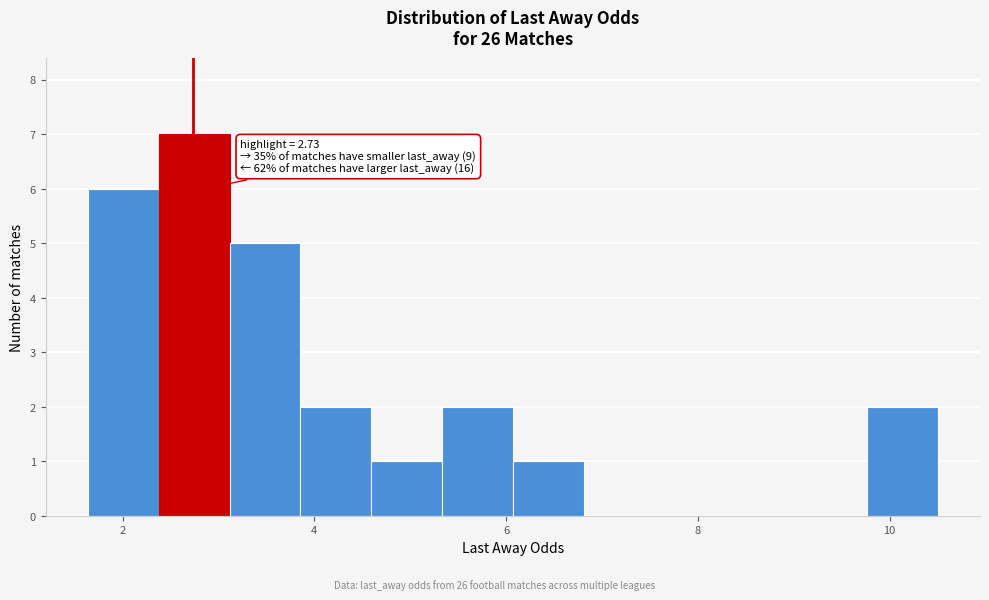

Read against the x-axis, roughly where is the centre of the tallest bar?

2.8